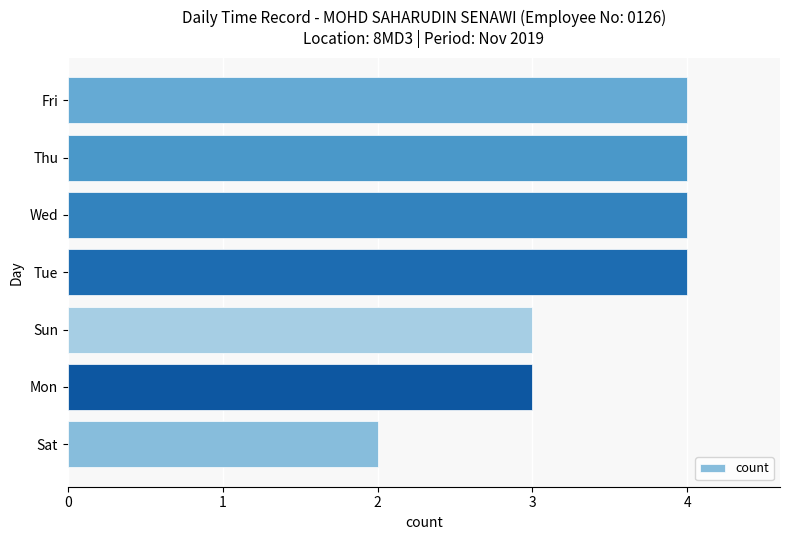

What is the maximum value shown in the chart?

4